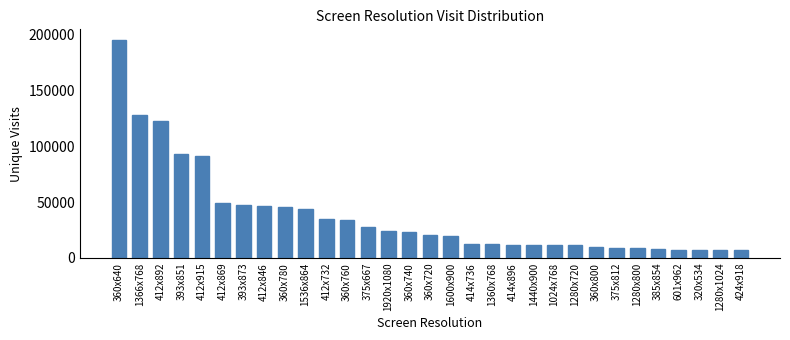

What is the sum of the values at 412x846 and 360x800?

55602